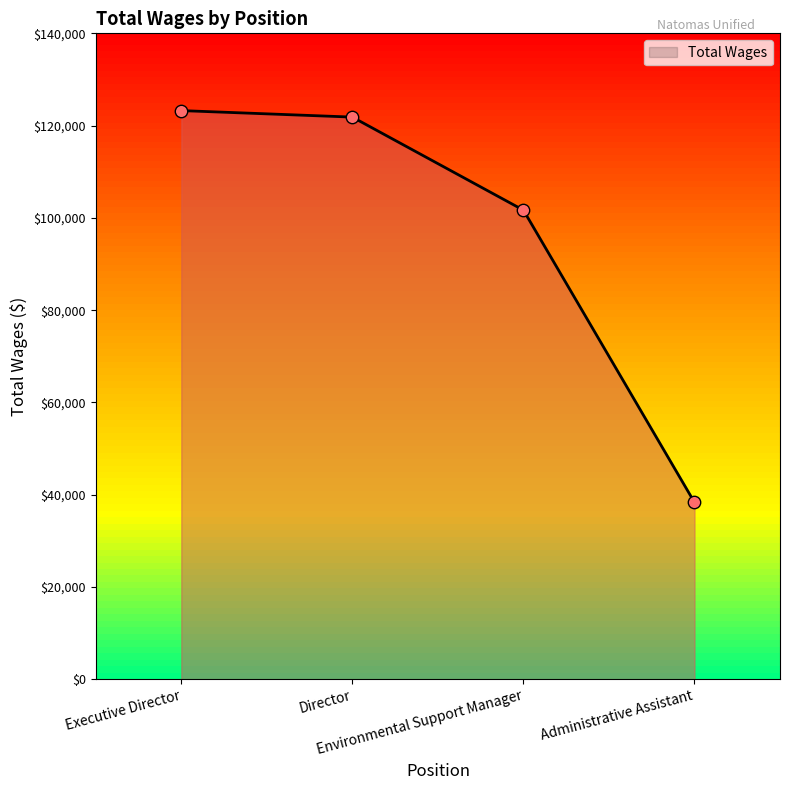

What is the ratio of the value at Administrative Assistant to the value at Director?

0.3